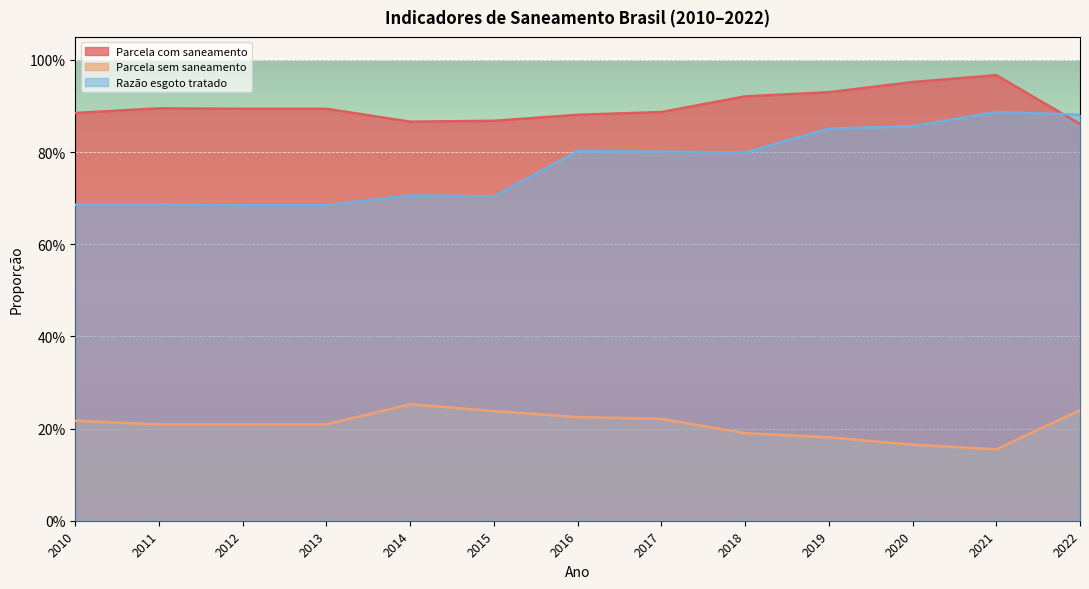

What is the value of the Parcela sem saneamento point at the 3rd from the left?

0.2